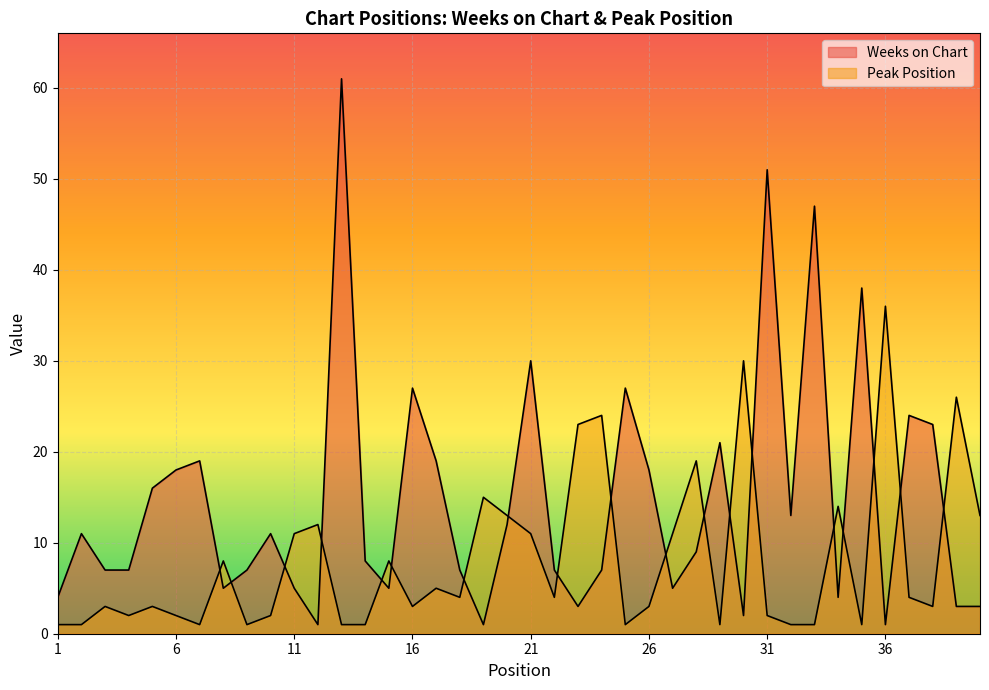

Reading left to right, what are all the values shown in this chart?

Weeks on Chart: 1=4	2=11	3=7	4=7	5=16	6=18	7=19	8=5	9=7	10=11	11=5	12=1	13=61	14=8	15=5	16=27	17=19	18=7	19=1	20=12	21=30	22=7	23=3	24=7	25=27	26=18	27=5	28=9	29=21	30=2	31=51	32=13	33=47	34=4	35=38	36=1	37=24	38=23	39=3	40=3
Peak Position: 1=1	2=1	3=3	4=2	5=3	6=2	7=1	8=8	9=1	10=2	11=11	12=12	13=1	14=1	15=8	16=3	17=5	18=4	19=15	20=13	21=11	22=4	23=23	24=24	25=1	26=3	27=11	28=19	29=1	30=30	31=2	32=1	33=1	34=14	35=1	36=36	37=4	38=3	39=26	40=13